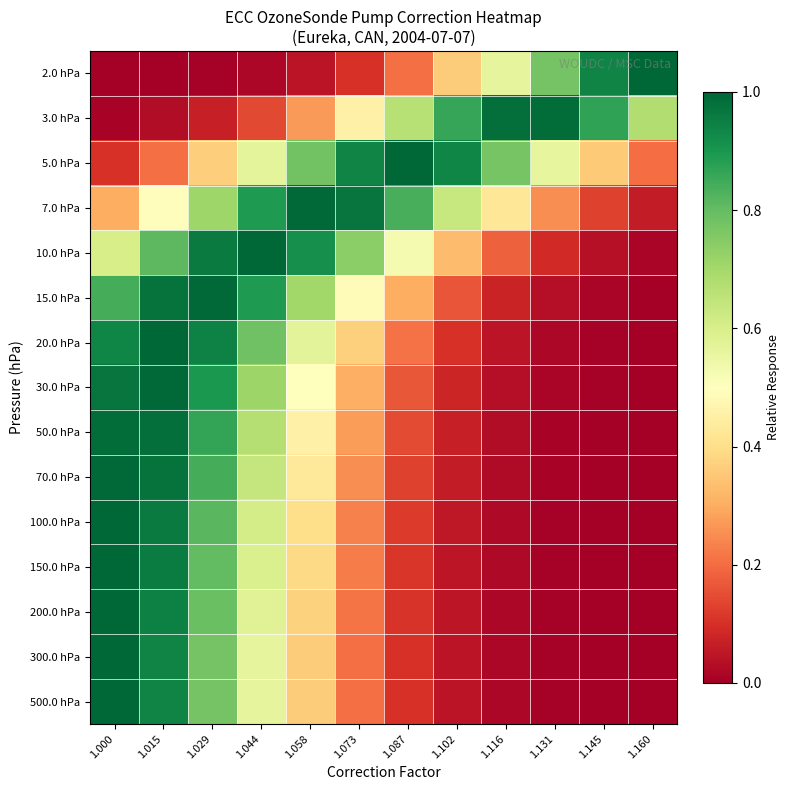

What is the spread (max minus min) of values at 1.044?

1.0